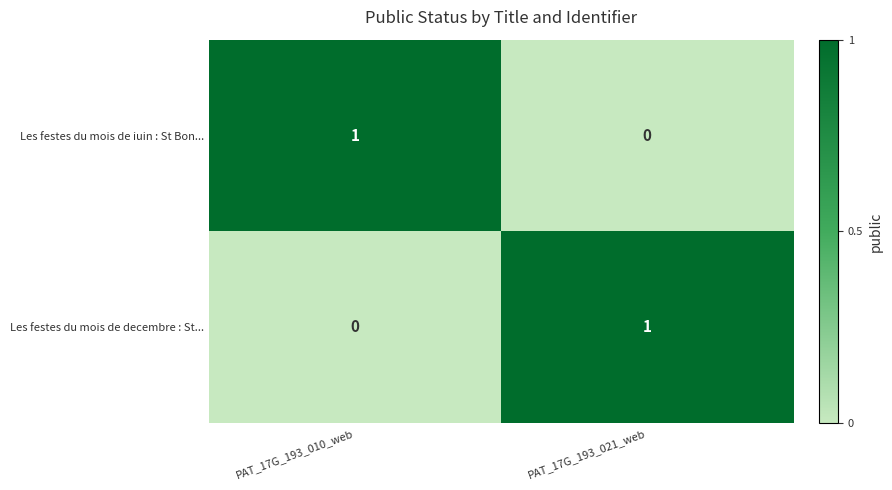

At which label is Les festes du mois de iuin : St Bon... closest to 0?

PAT_17G_193_021_web